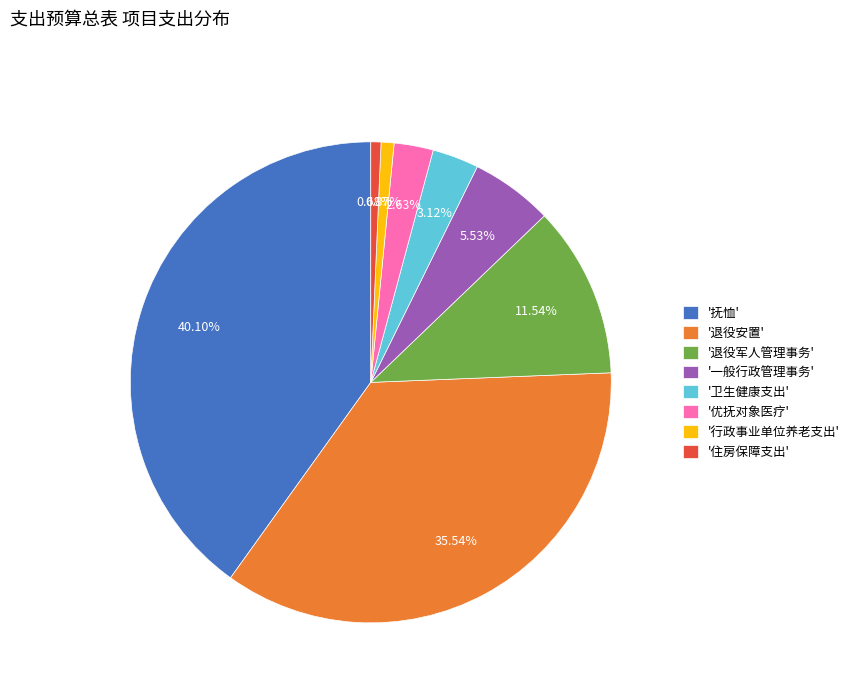

Do '优抚对象医疗' and '抚恤' together represent more than half of the pie?

No